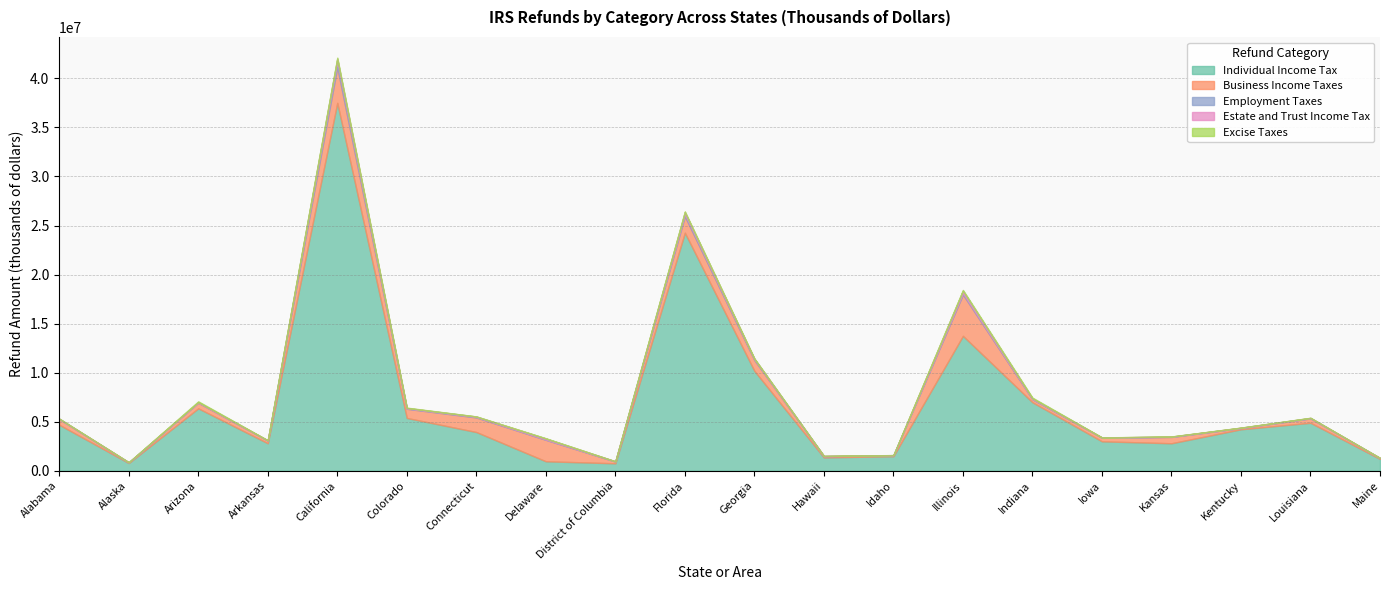

What is the average value of the Employment Taxes series?

77087